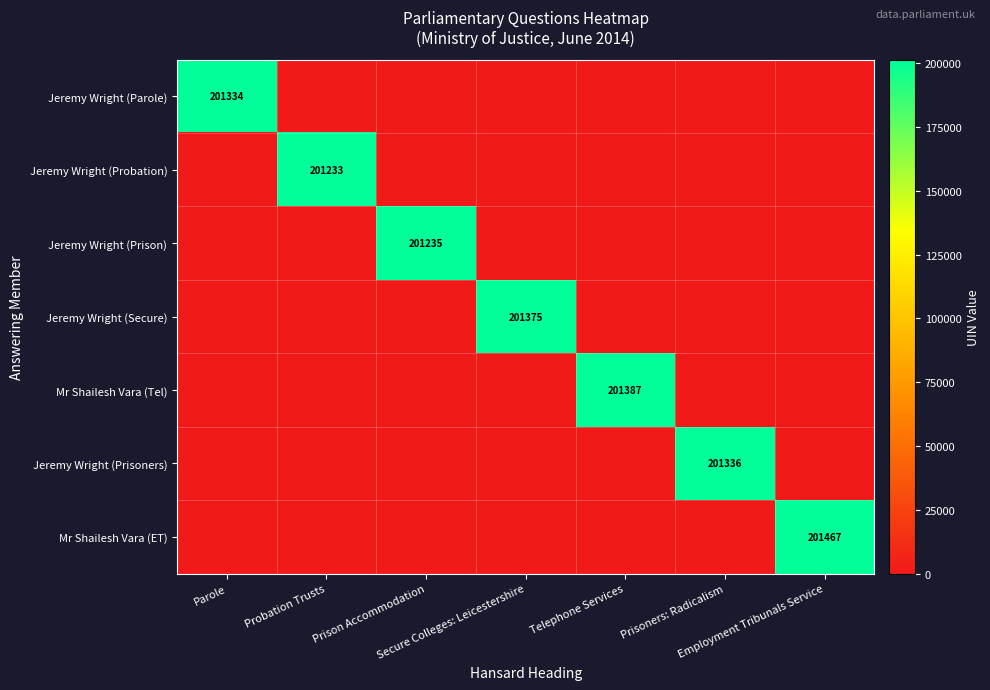

Rank the series by their maximum value, from lowest to highest.

Jeremy Wright (Probation), Jeremy Wright (Prison), Jeremy Wright (Parole), Jeremy Wright (Prisoners), Jeremy Wright (Secure), Mr Shailesh Vara (Tel), Mr Shailesh Vara (ET)